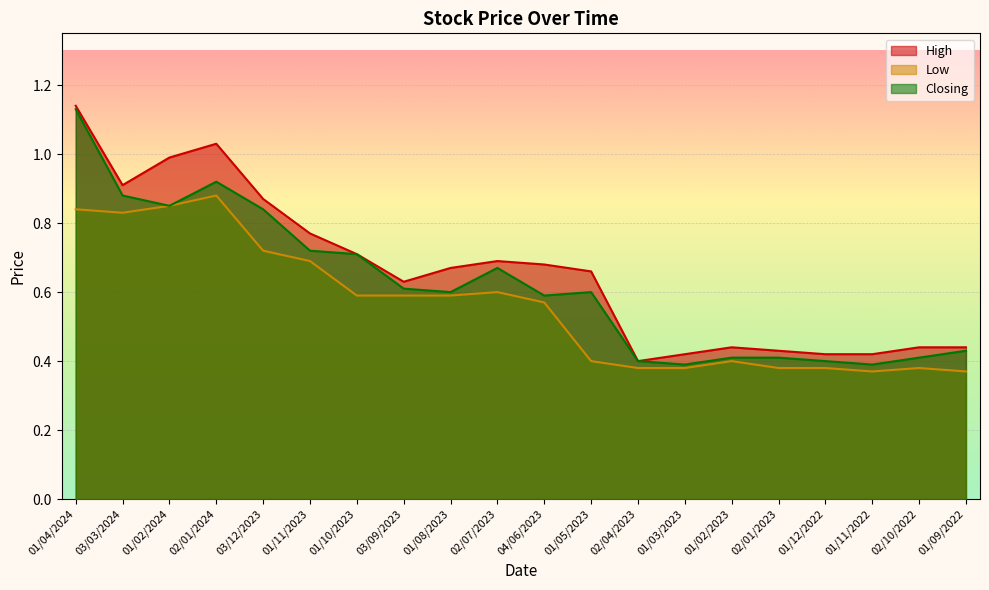

What position from the left is 02/04/2023?

13